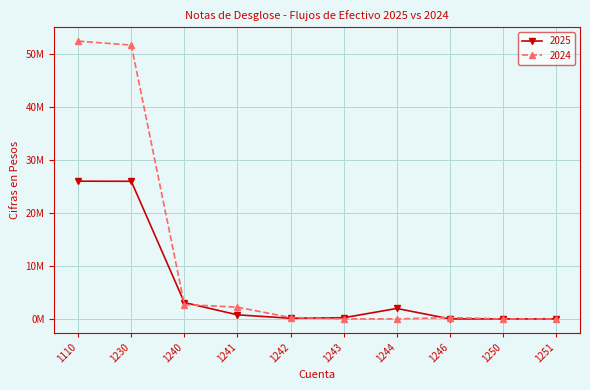

What is the sum of all 2024 values?

109685326.7